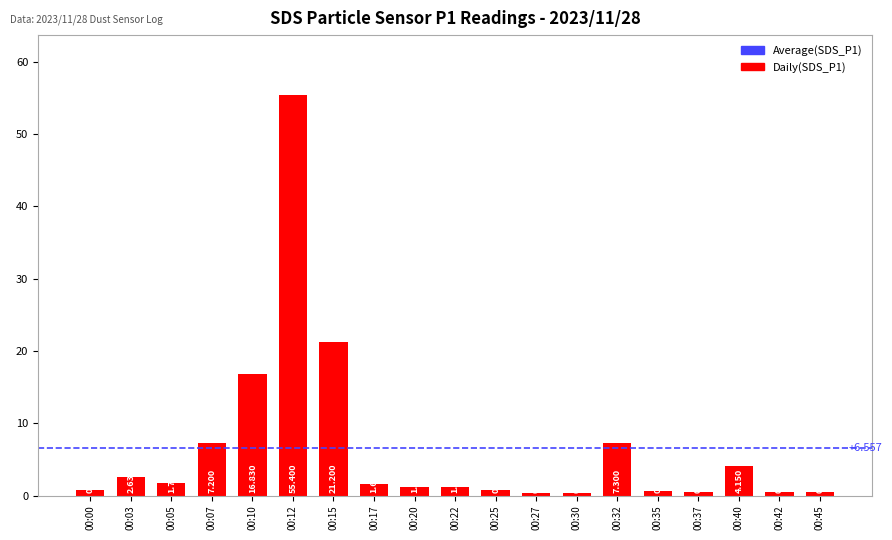

What is the greatest value displayed?

55.4